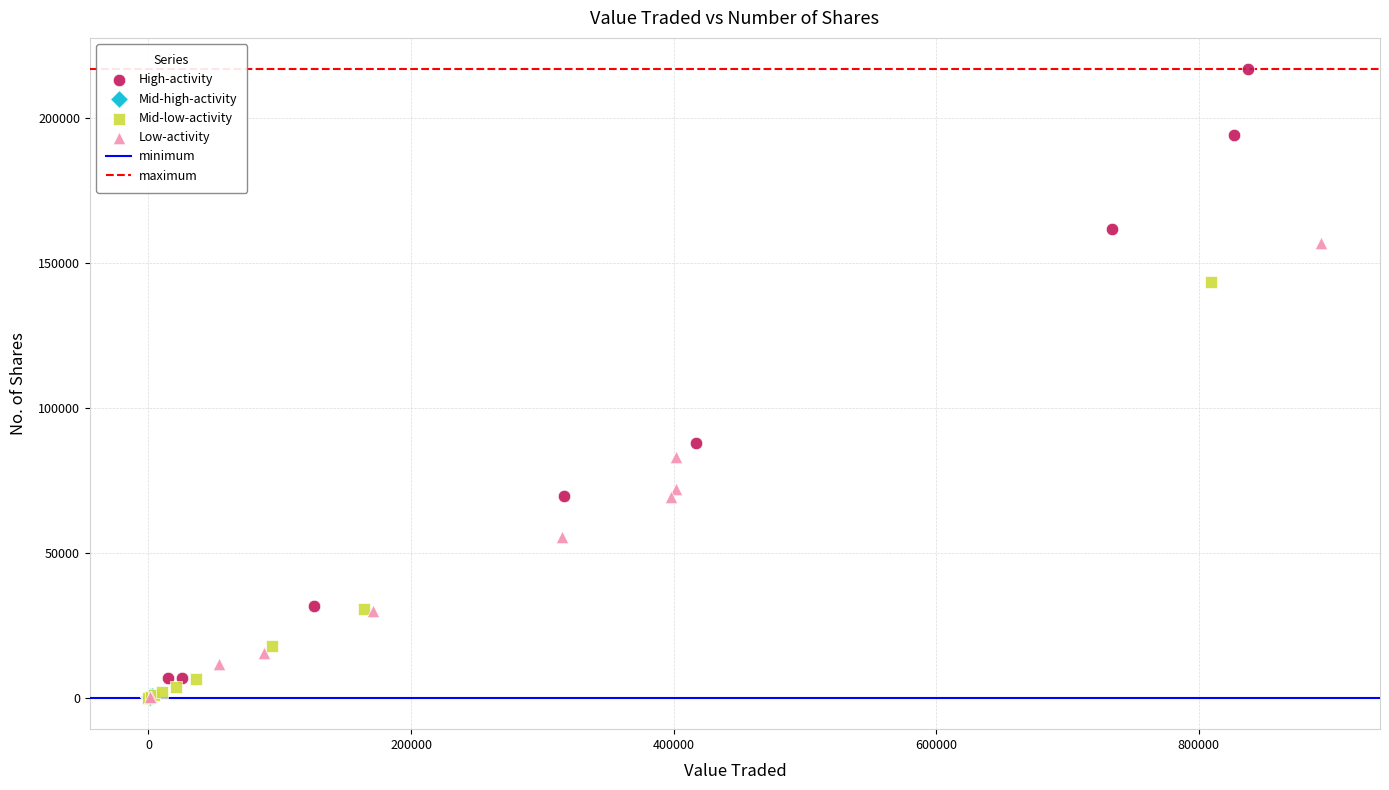

Which series has the widest spread of Y values?

High-activity